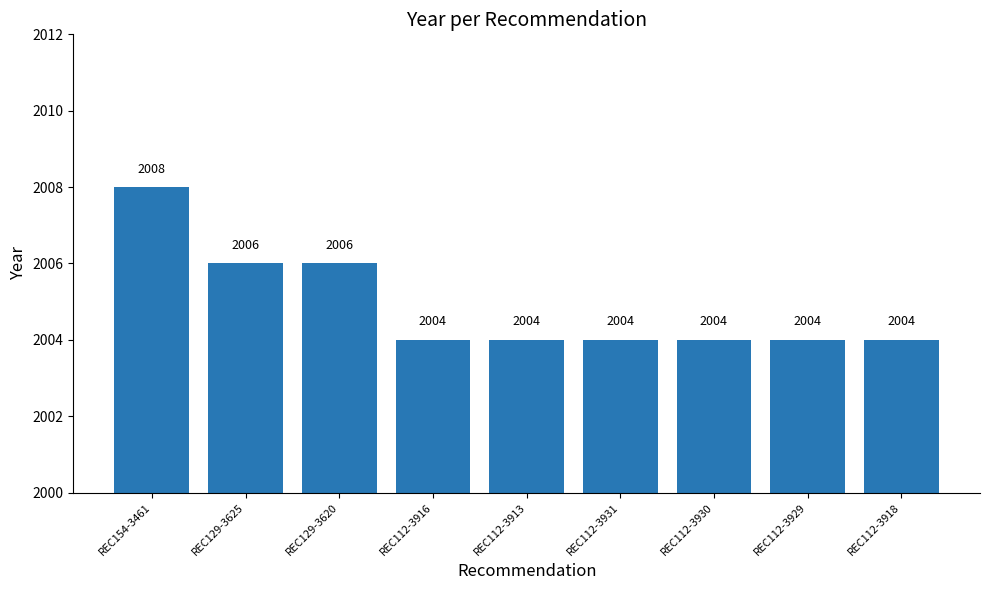

Is it true that the value at REC129-3625 is 1086?

False